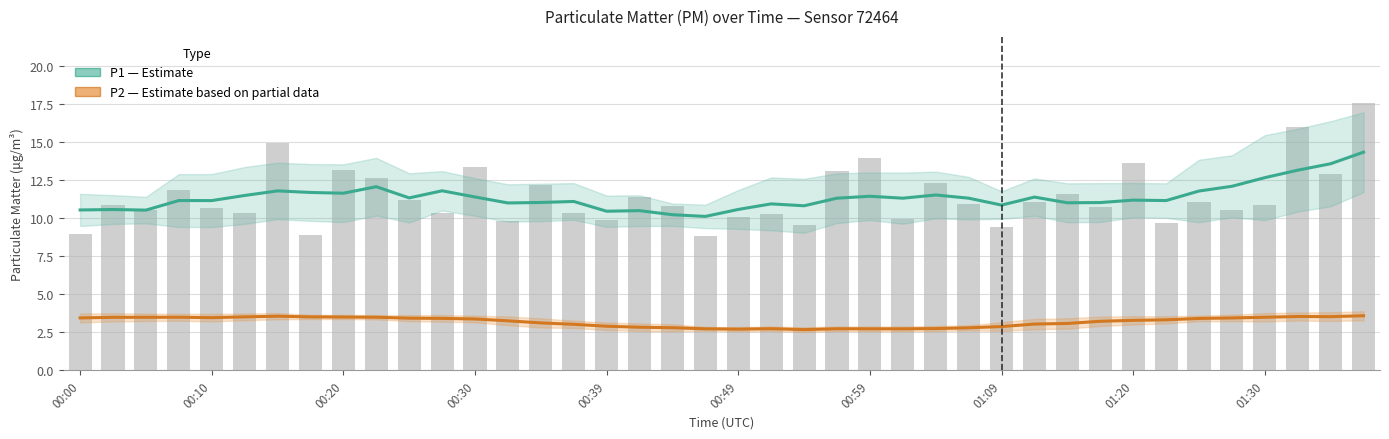

Read the P1 (PM10) — Estimate value at 19.

10.1